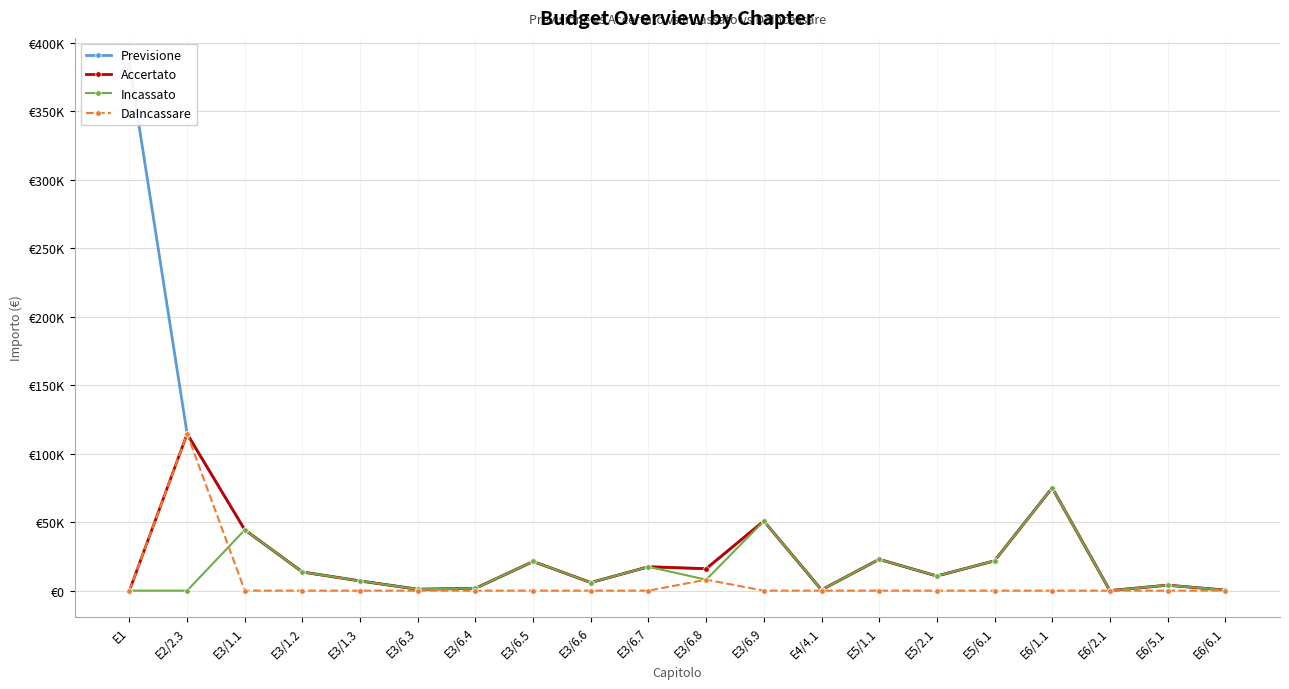

Rank the series by their average value, from highest to lowest.

Previsione, Accertato, Incassato, DaIncassare